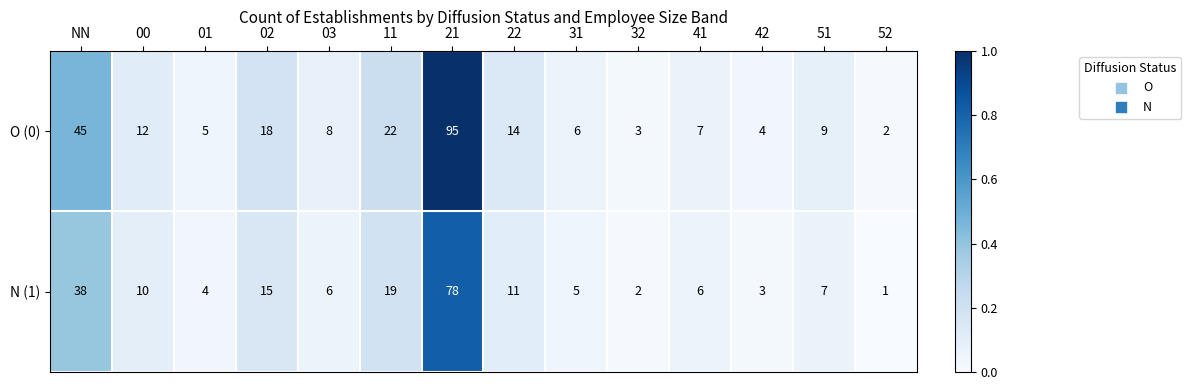

Which series has the largest range (max minus min)?

O (0)